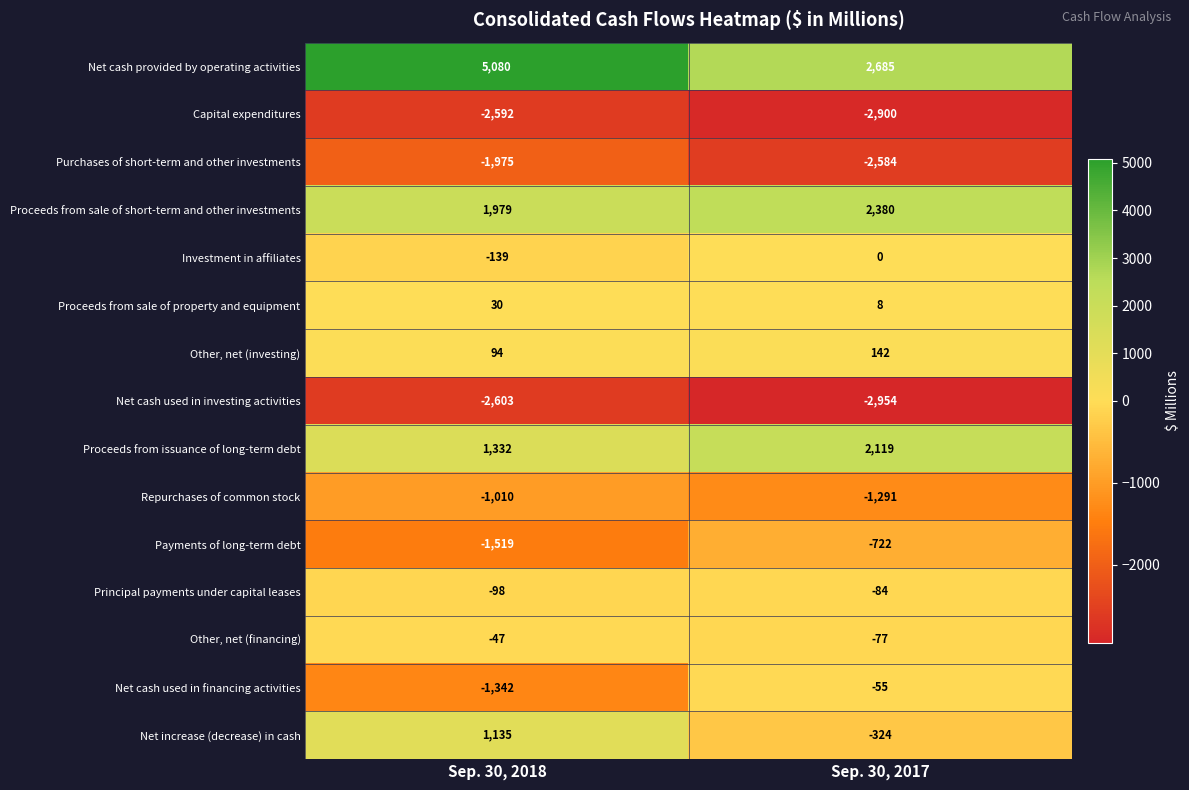

At which label is Net increase (decrease) in cash closest to 405?

Sep. 30, 2017